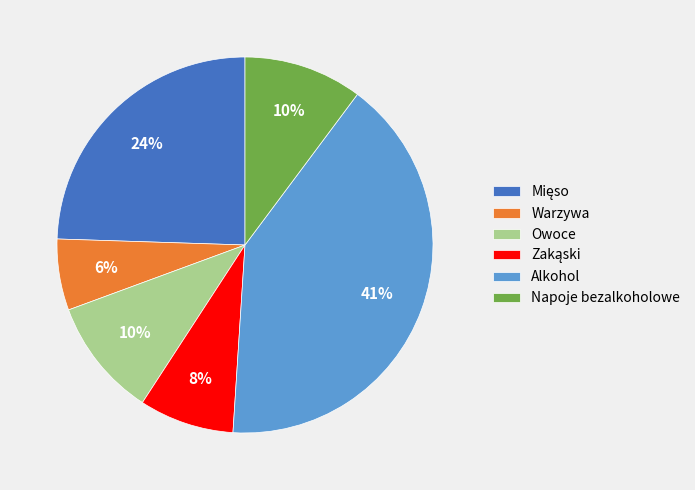

To the nearest percent, what is the difference between the largest and smallest slice percentages?

35%